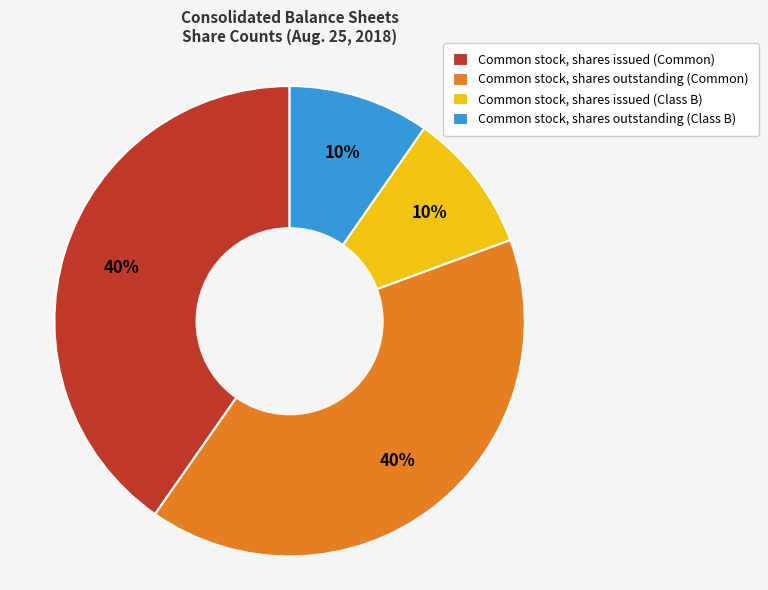

Does Common stock, shares outstanding (Class B) represent more than half of the total?

No